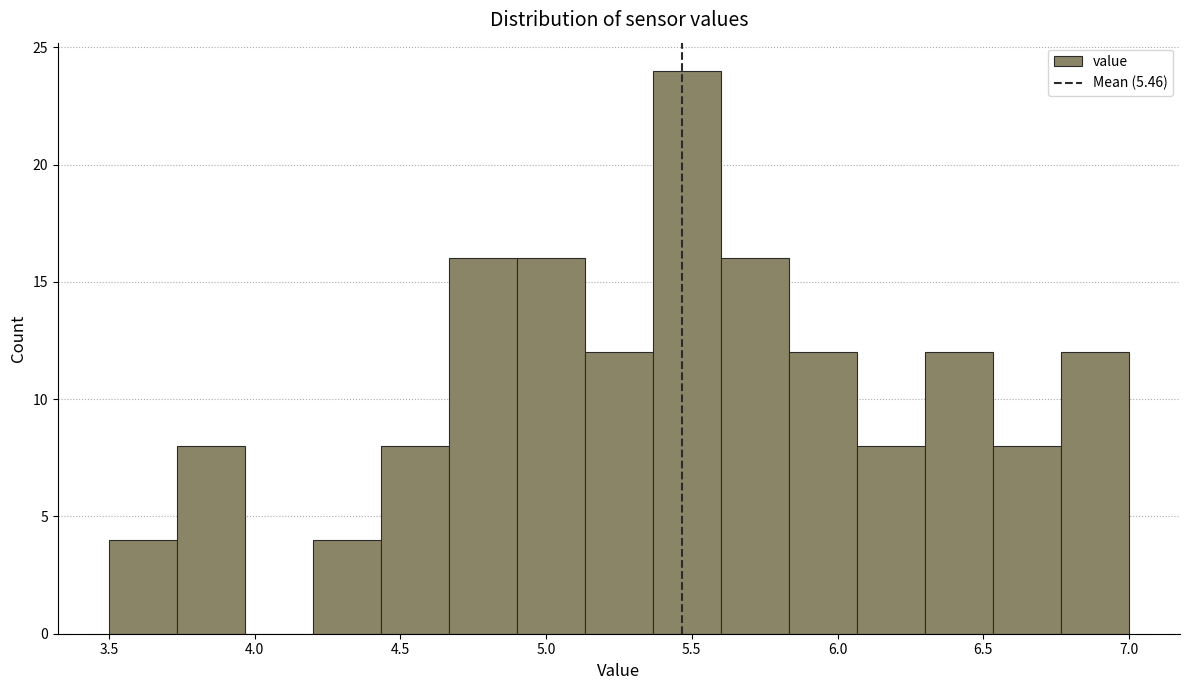

What is the height of the bar covering 5.85 to 6.05 on the x-axis? Neither the bar edges nor the heights are printed on the chart, so give them approximately, as read against the axes.

12